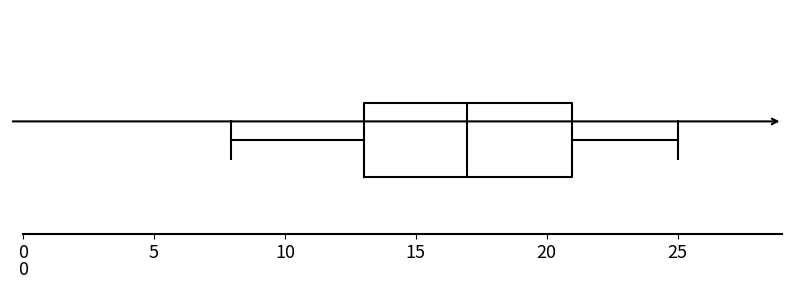

Where is the left edge of the box on the x-axis? The values are not printed on the chart, so give them approximately, as read against the axis.

13